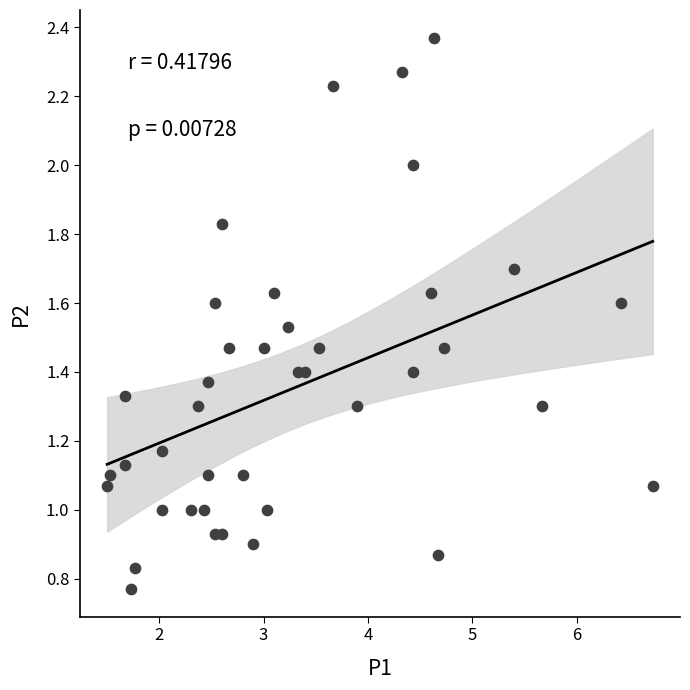

What is the range of X values (max minus min)?

5.2